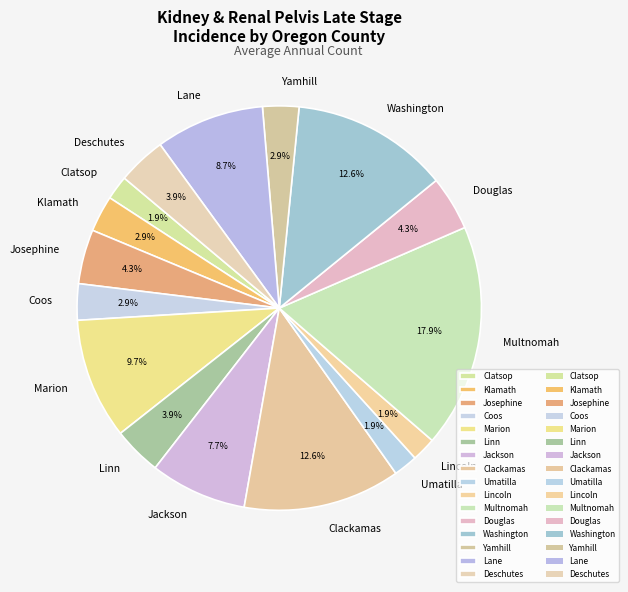

Count the number of slices in the pie.

16